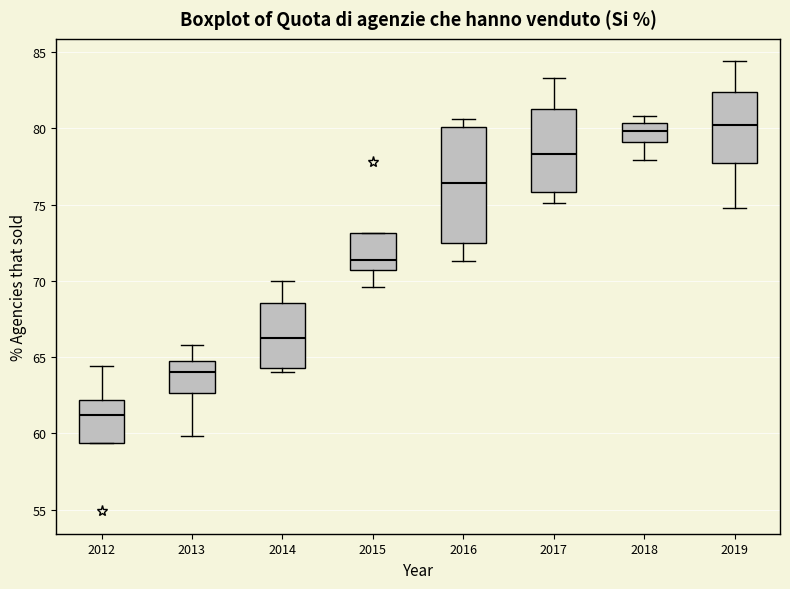

Reading left to right, transcribe this box plot: for each box, give where its median line is, the range the box spans, and where its two whiskers end, as read against the y-axis. The values are not printed on the chart, so give them approximately, as read against the axis.

2012: median 61.0, box 59.5 to 62.0, whiskers 59.5 to 64.5
2013: median 64.0, box 62.5 to 65.0, whiskers 60.0 to 66.0
2014: median 66.5, box 64.5 to 68.5, whiskers 64.0 to 70.0
2015: median 71.5, box 70.5 to 73.0, whiskers 69.5 to 73.0
2016: median 76.5, box 72.5 to 80.0, whiskers 71.5 to 80.5
2017: median 78.5, box 76.0 to 81.5, whiskers 75.0 to 83.5
2018: median 80.0, box 79.0 to 80.5, whiskers 78.0 to 81.0
2019: median 80.0, box 77.5 to 82.5, whiskers 75.0 to 84.5